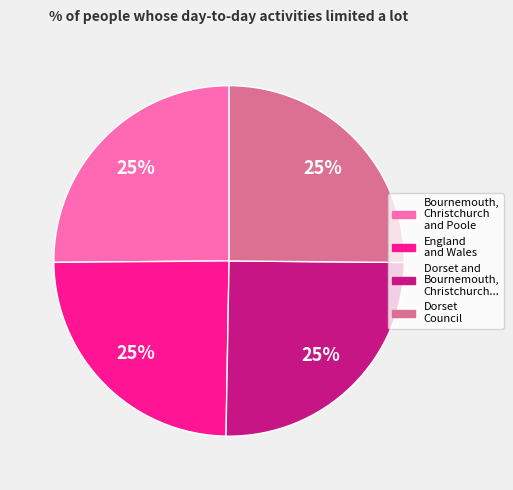

To the nearest percent, what is the average slice percentage?

25%